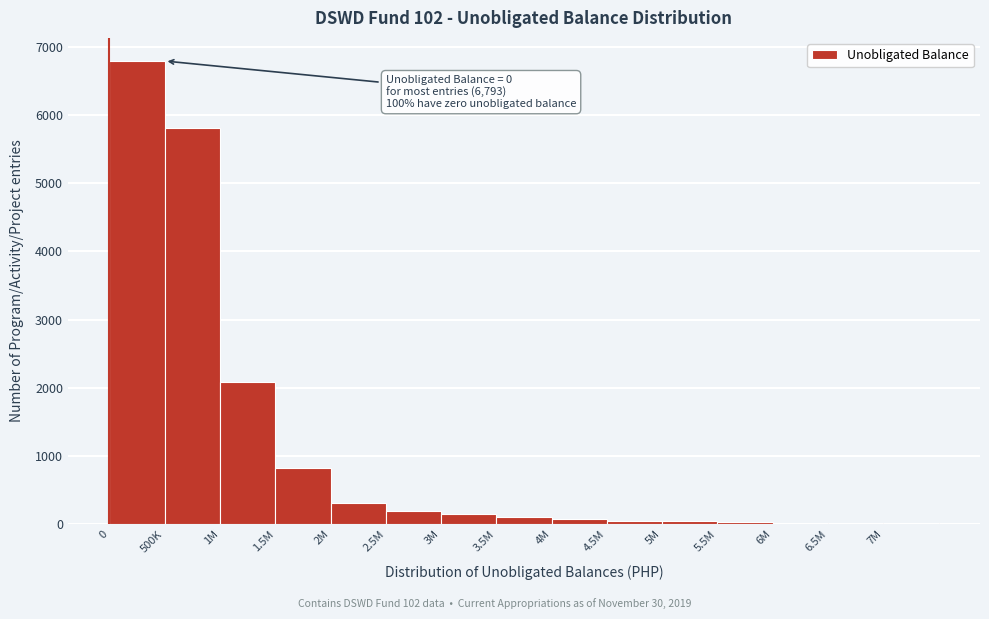

What is the greatest value displayed?

6793